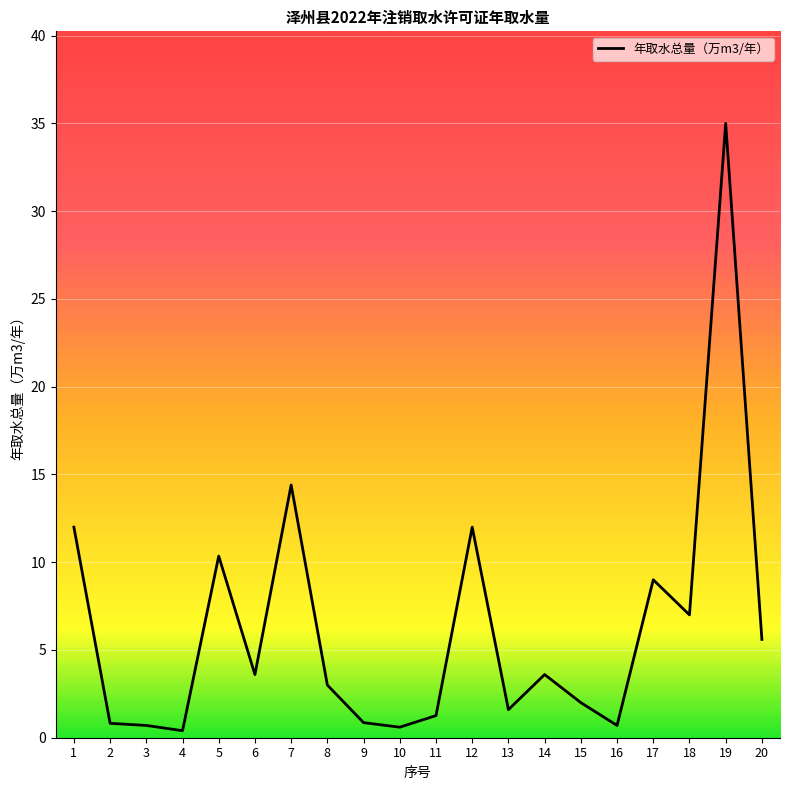

Which category has the highest value across all series?

19